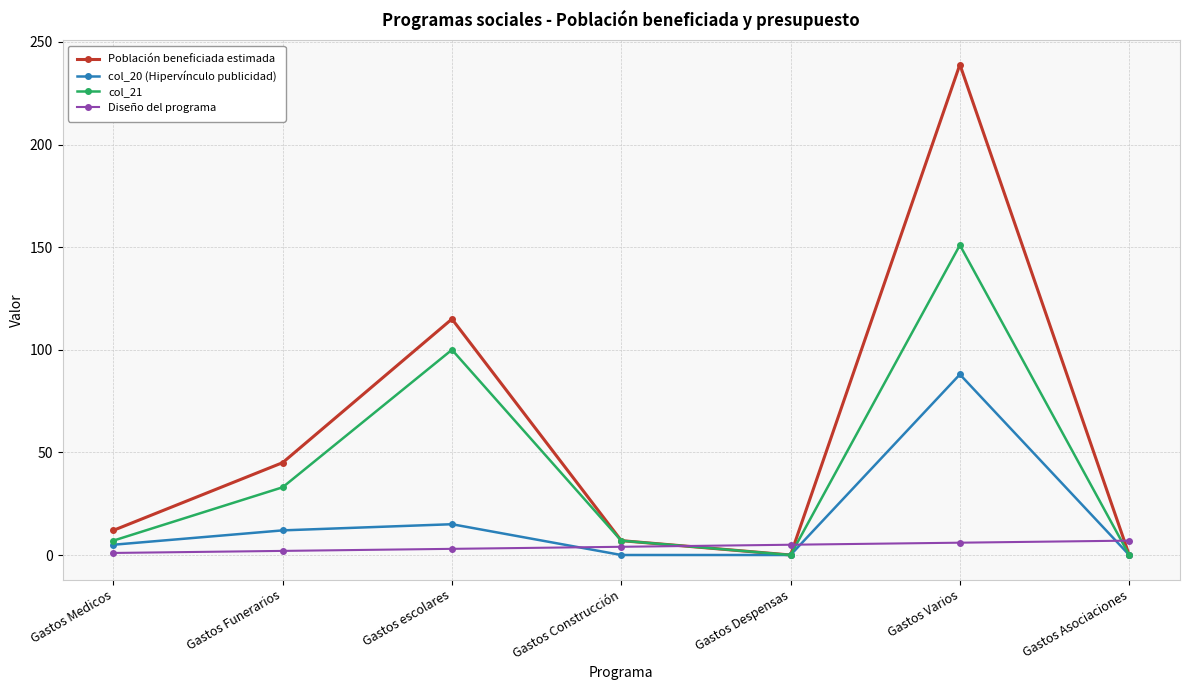

Read the Población beneficiada estimada value at Gastos Funerarios.

45